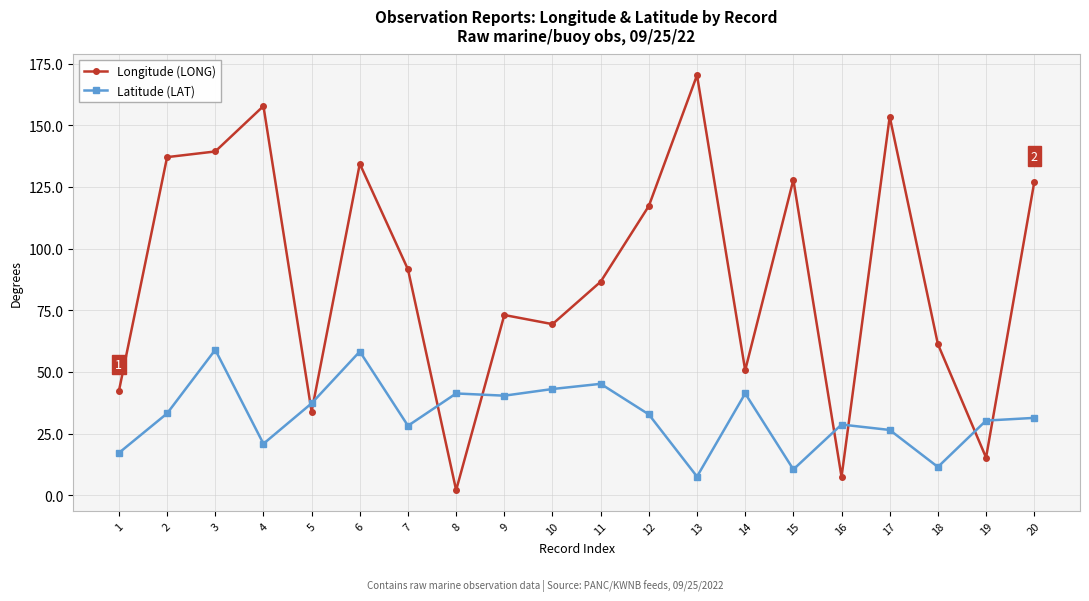

Between which two adjacent categories do Longitude (LONG) and Latitude (LAT) first intersect?

4 and 5